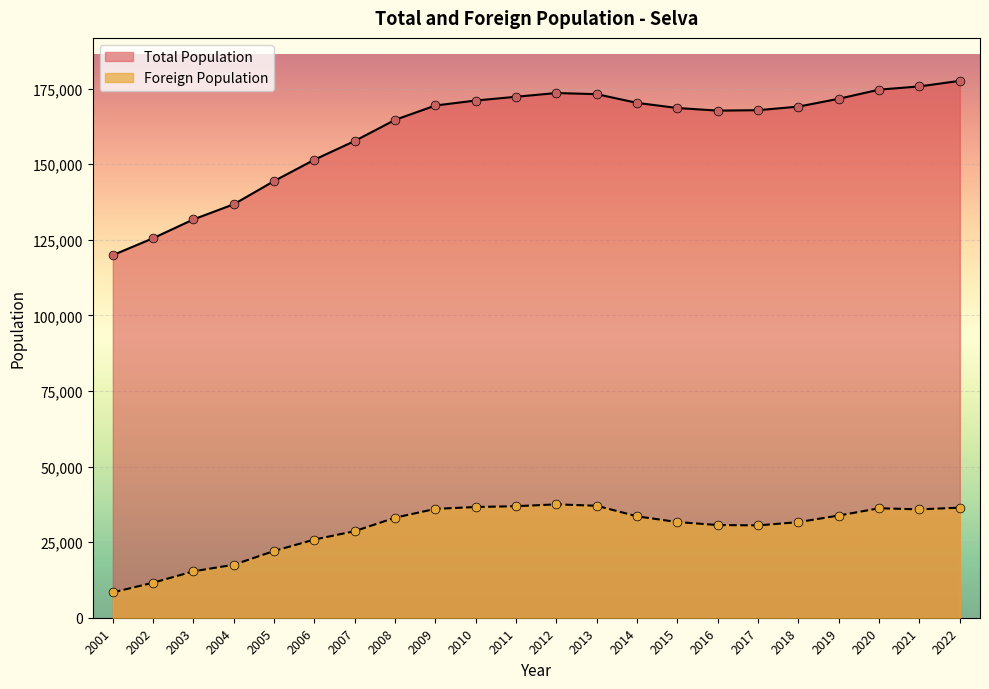

Which series has the largest total across all categories?

Total Population